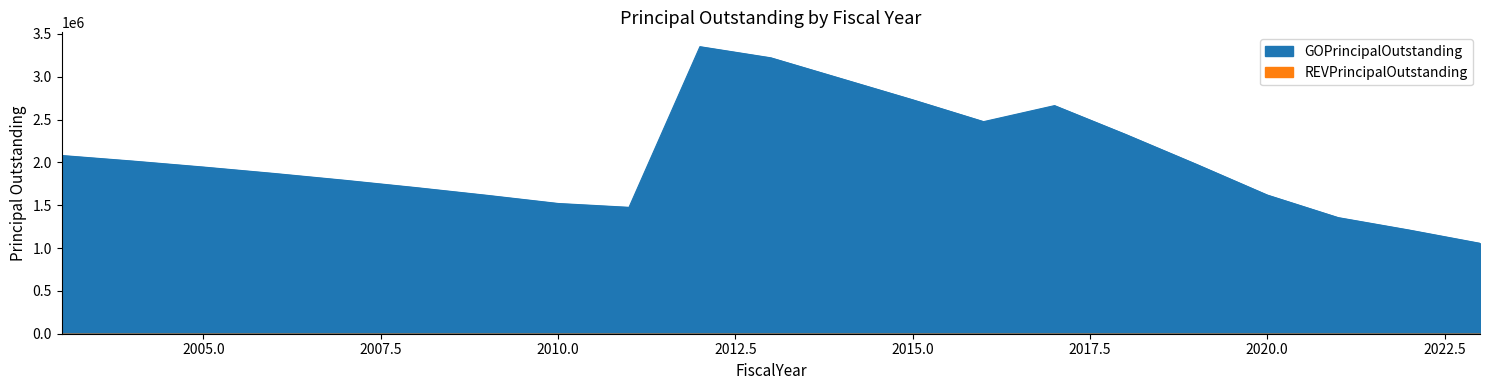

True or false: the data shows 4537656.1 at 2014.

False